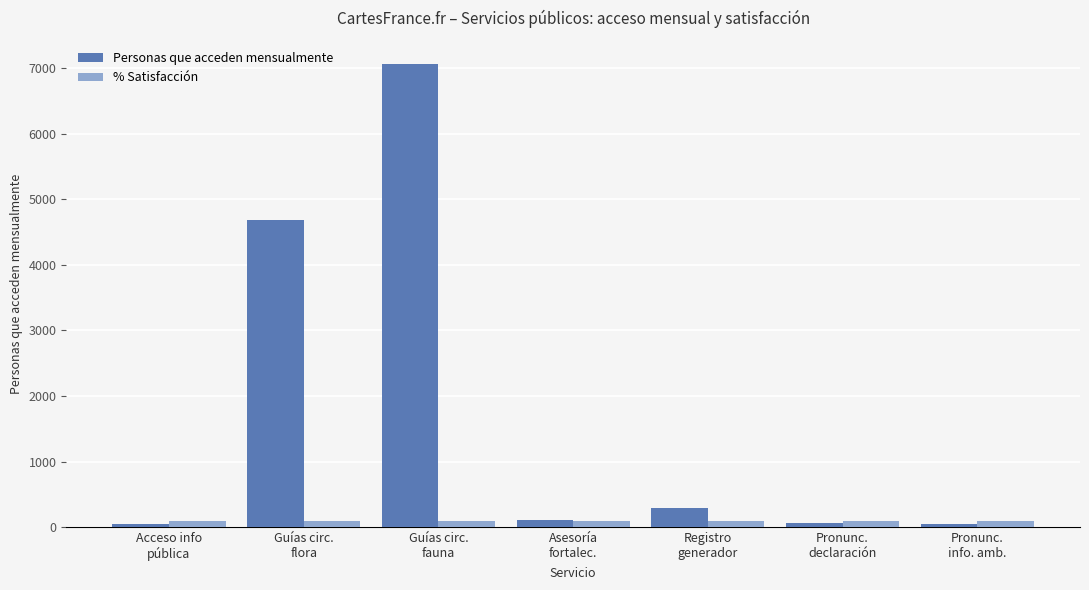

What is the difference between the second highest and minimum values in the Personas que acceden mensualmente series?

4644